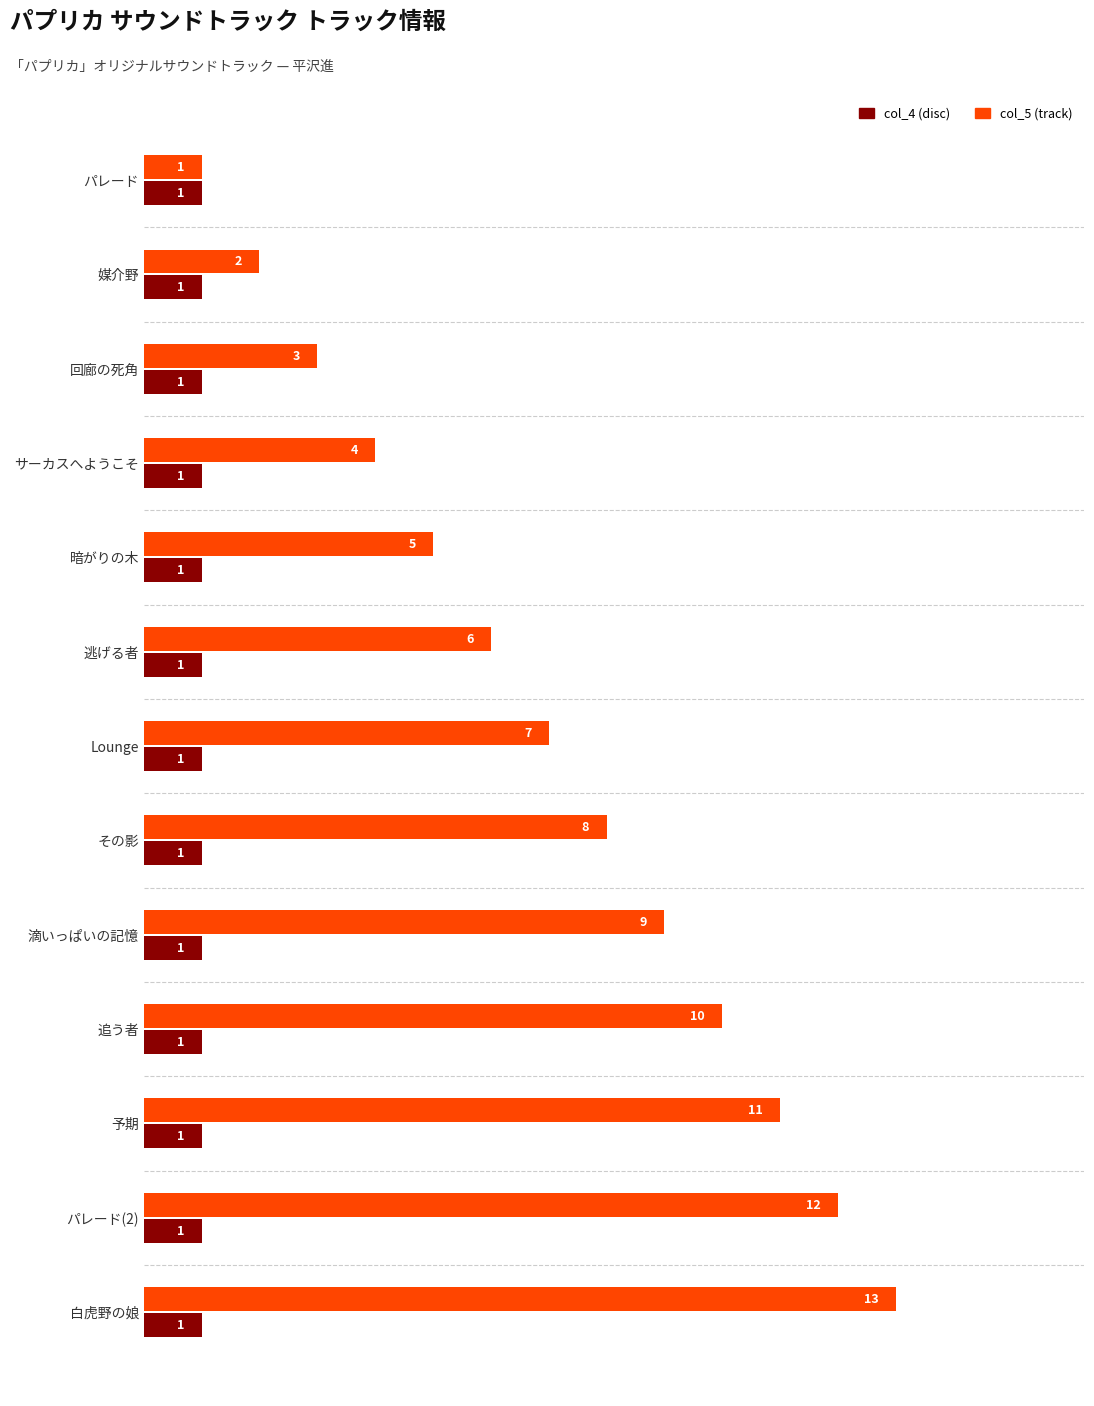

How many values in the col_5 (track) series are below 7?

6